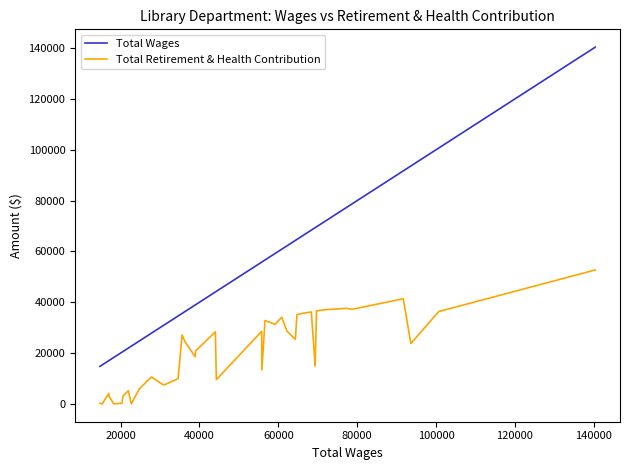

True or false: Total Wages and Total Retirement & Health Contribution cross at least once.

False